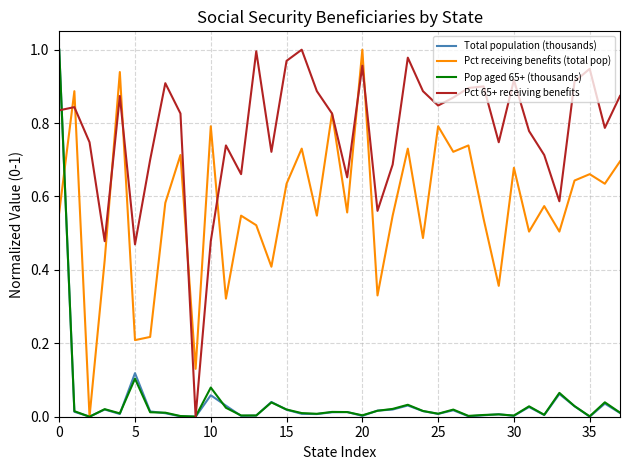

How many positive values does the Pct 65+ receiving benefits series have?

37